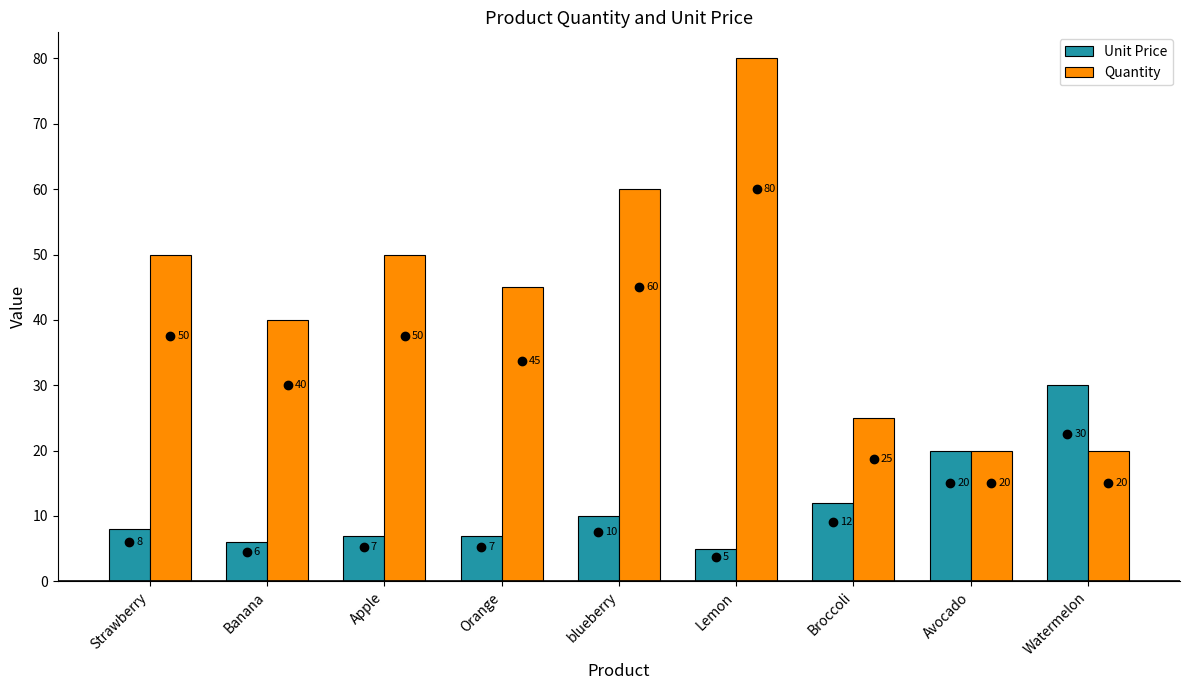

What is the minimum value for Quantity?

20